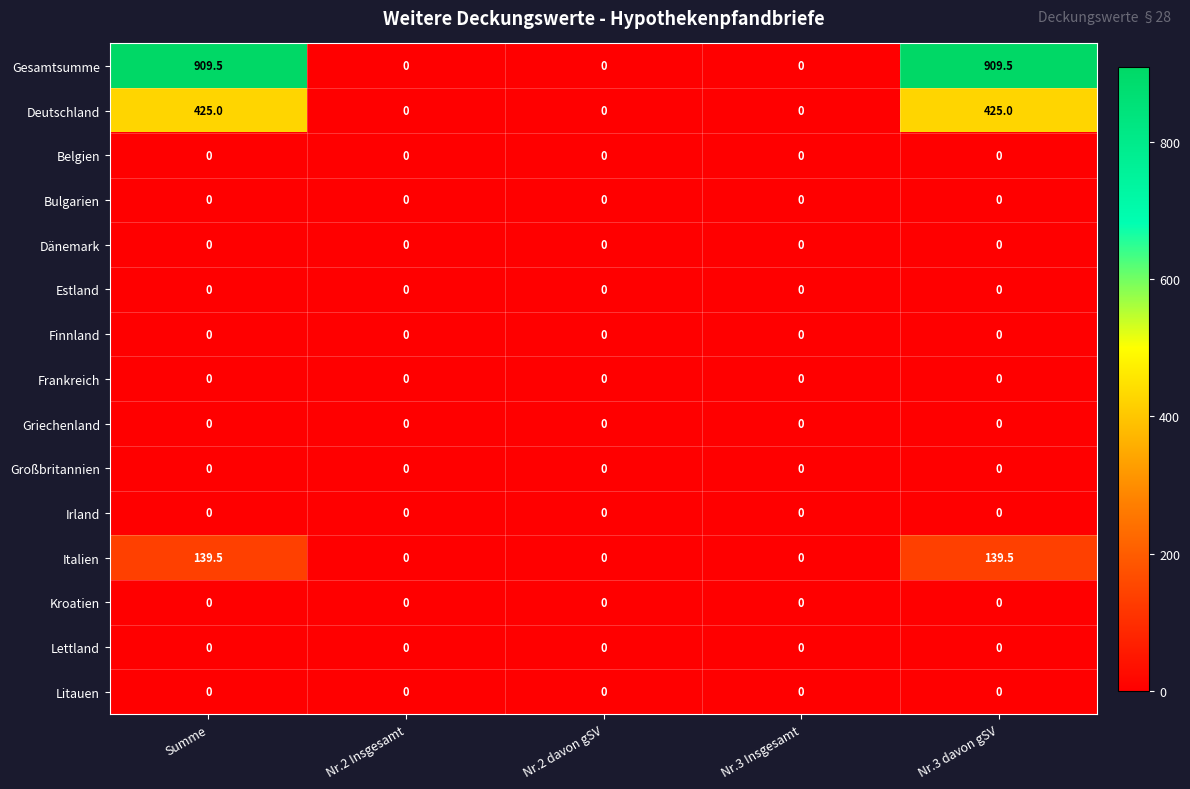

The value of Kroatien at Nr.3 Insgesamt is 0.0. True or false?

True